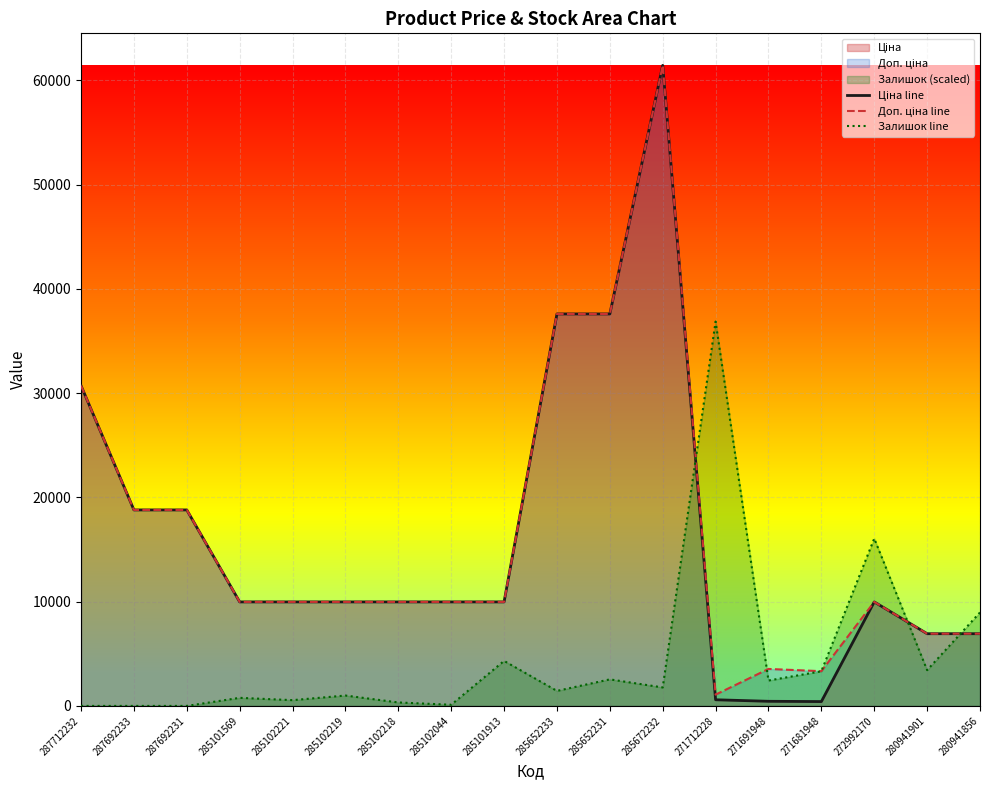

Which series has the largest total across all categories?

Доп. ціна line